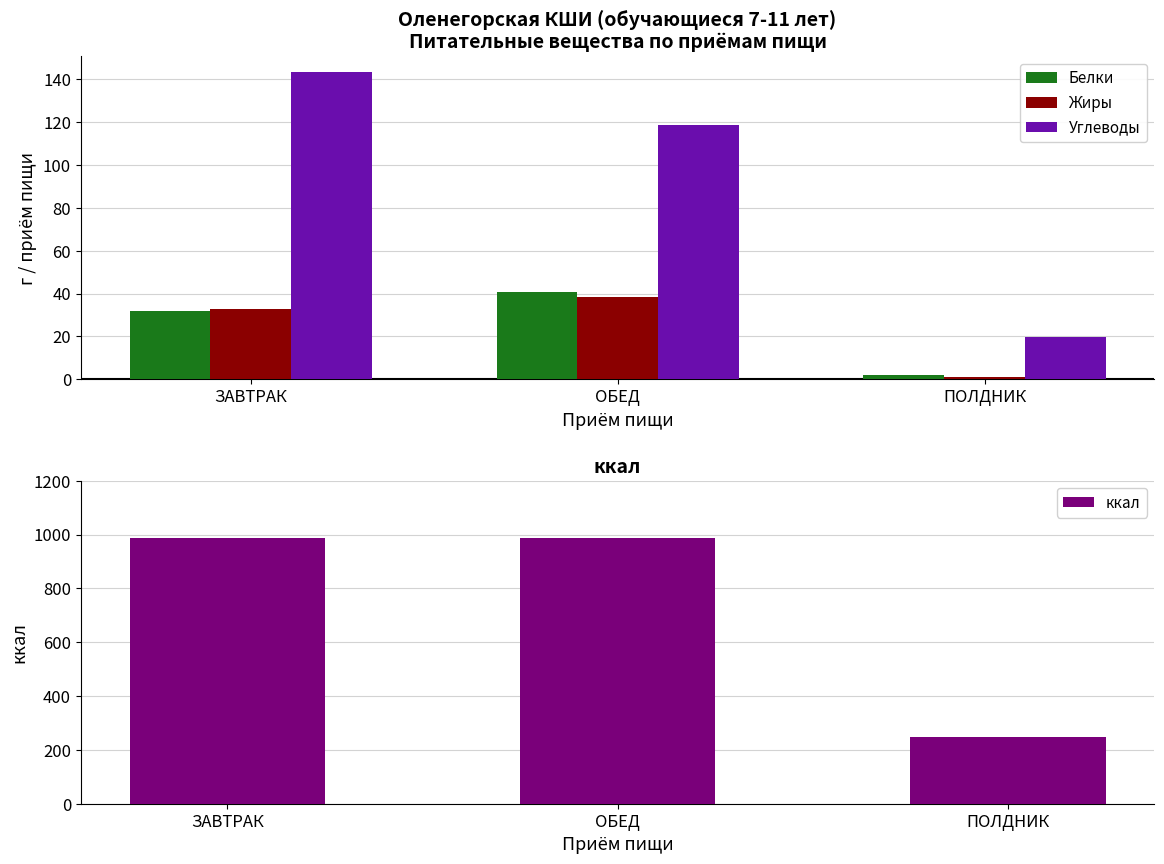

Reading left to right, transcribe all the data shown in this chart.

Белки: 31.7	40.7	1.8
Жиры: 32.5	38.4	1.0
Углеводы: 143.5	118.7	19.8
ккал: 988.9	988.7	246.0